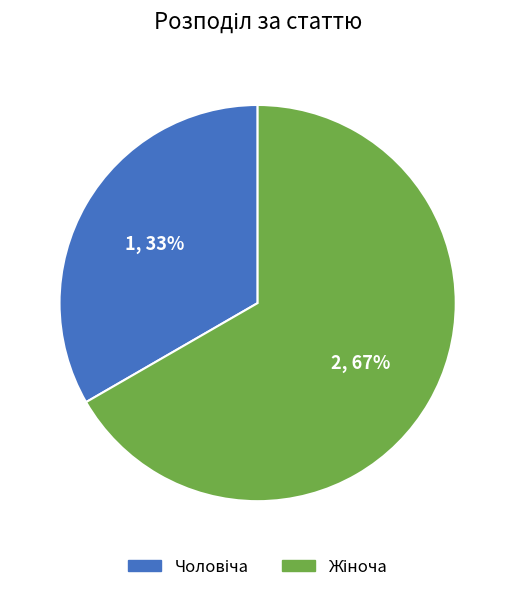

How many slices are in this pie chart?

2